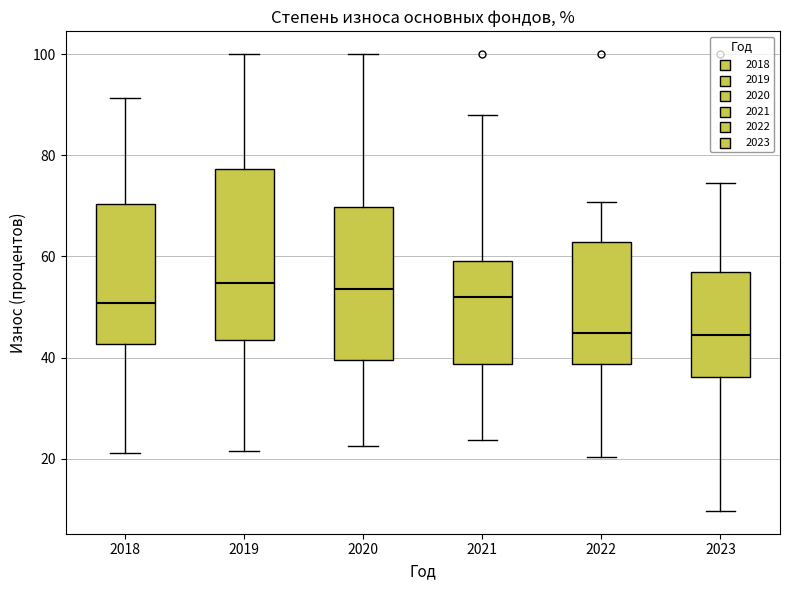

Where is the lower edge of the box at x = 2020 on the y-axis? The values are not printed on the chart, so give them approximately, as read against the axis.

40